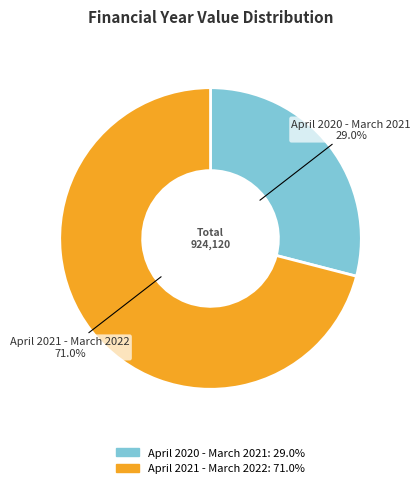

What is the smallest slice in the pie chart?

April 2020 - March 2021